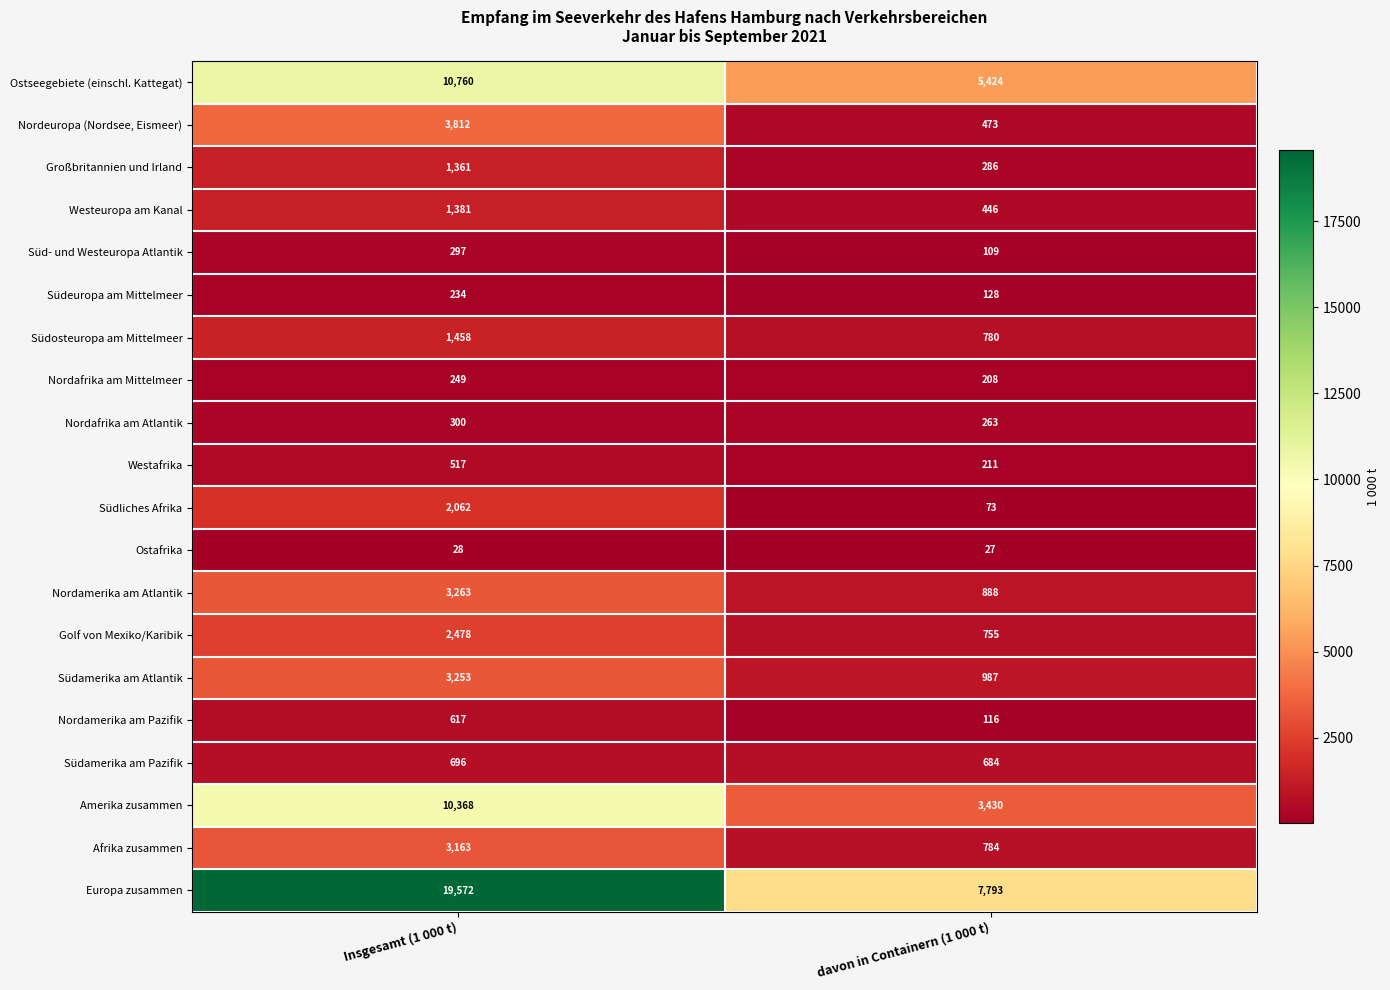

What is the approximate value of Großbritannien und Irland at davon in Containern (1 000 t)?

286